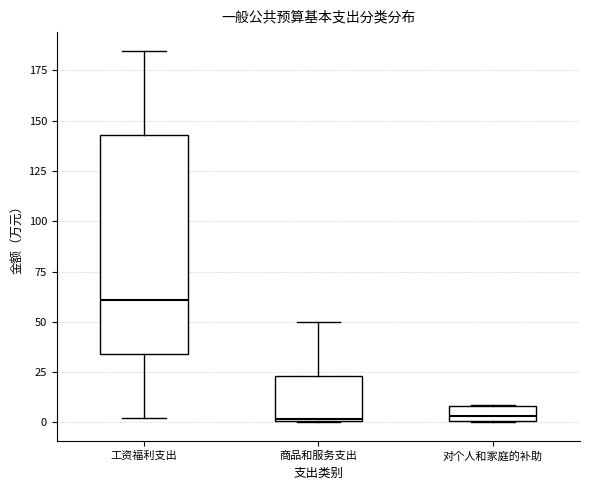

Where is the upper edge of the box for 工资福利支出 on the y-axis? The values are not printed on the chart, so give them approximately, as read against the axis.

145